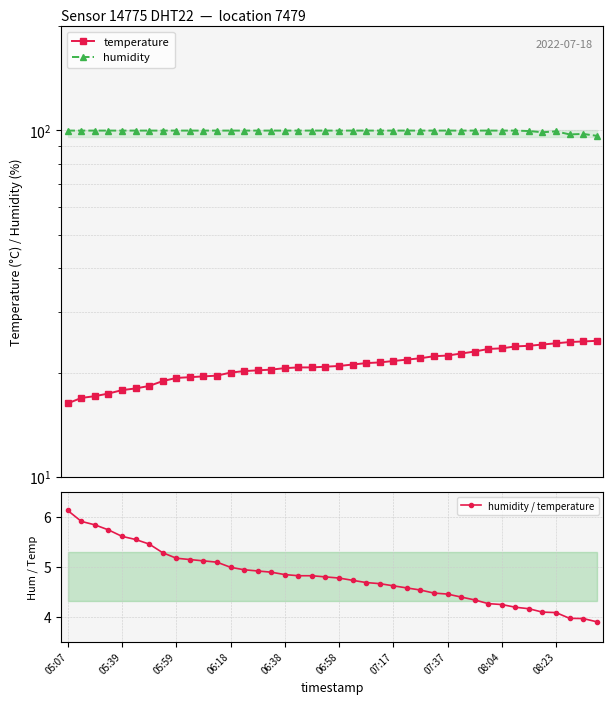

True or false: humidity / temperature and temperature cross at least once.

False